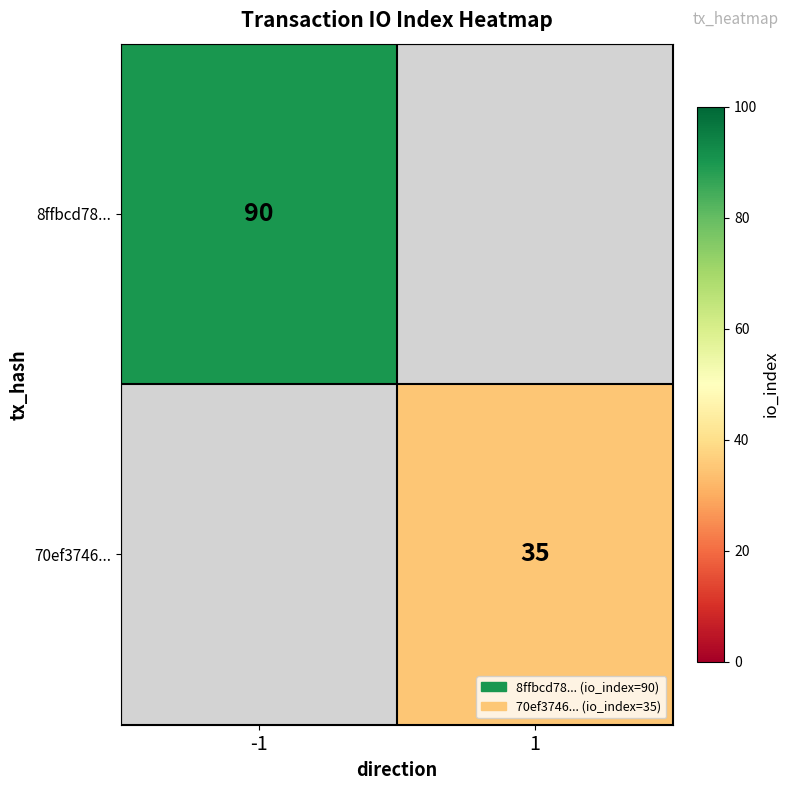

Is it true that 70ef3746... equals 35 at 1?

True